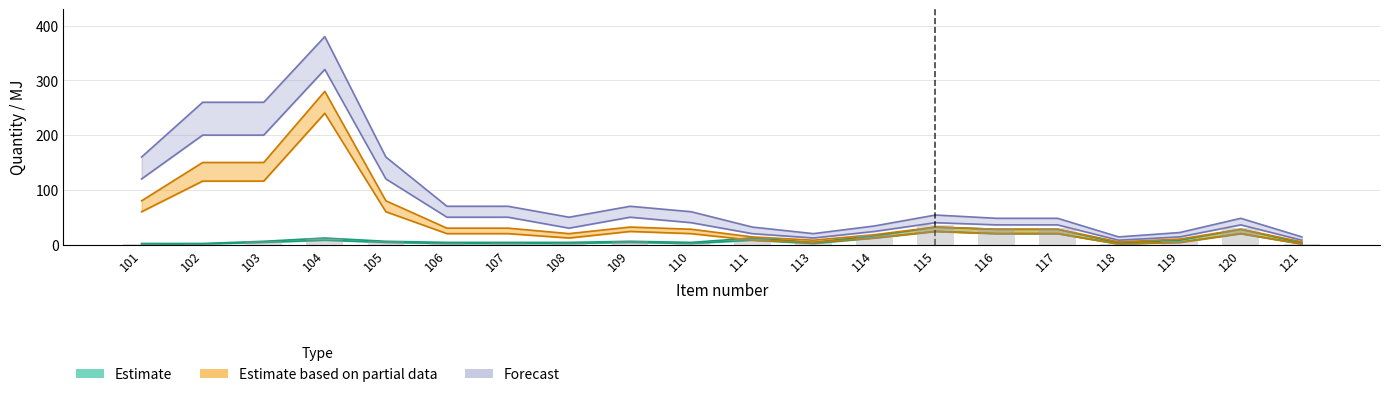

What is the sum of all Estimate_upper values?

212